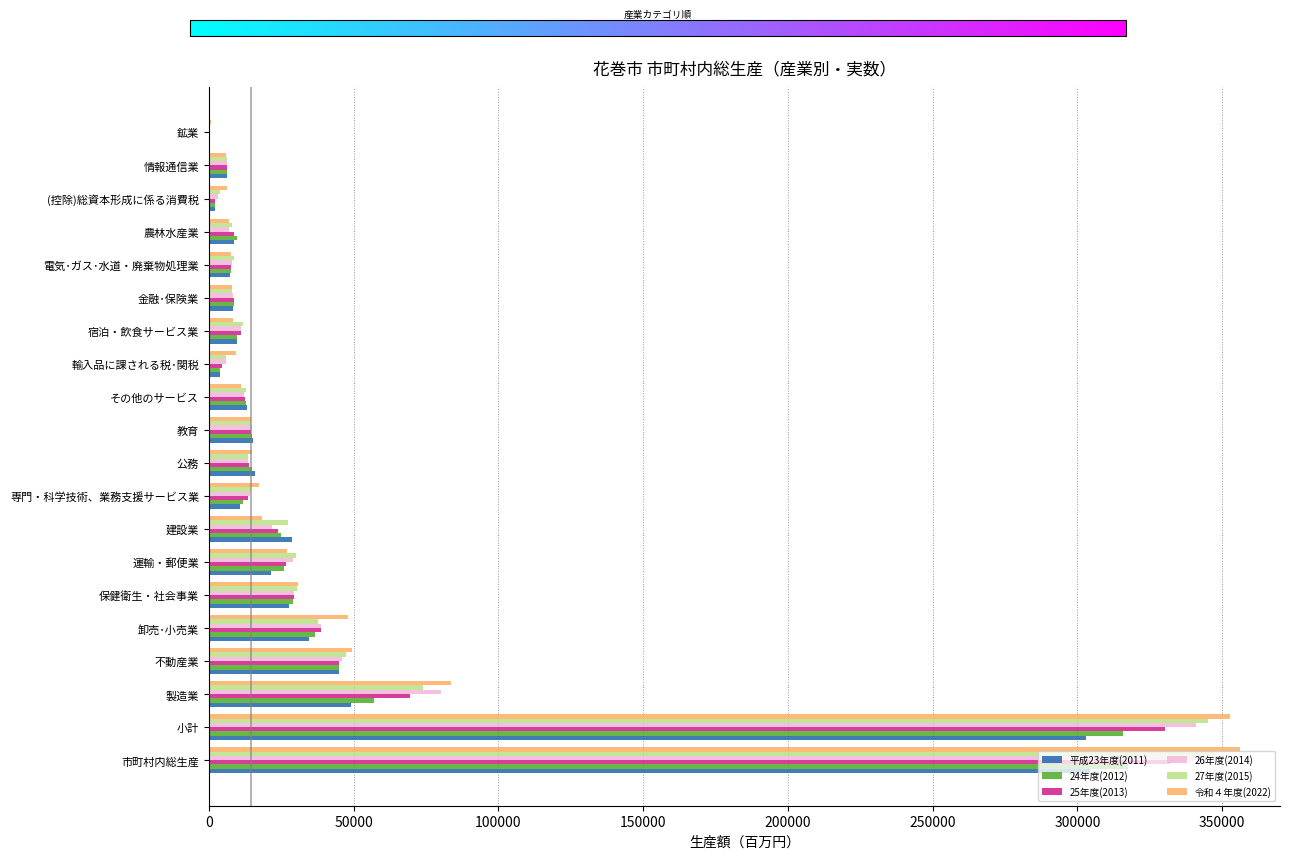

How many distinct data groups are displayed?

6